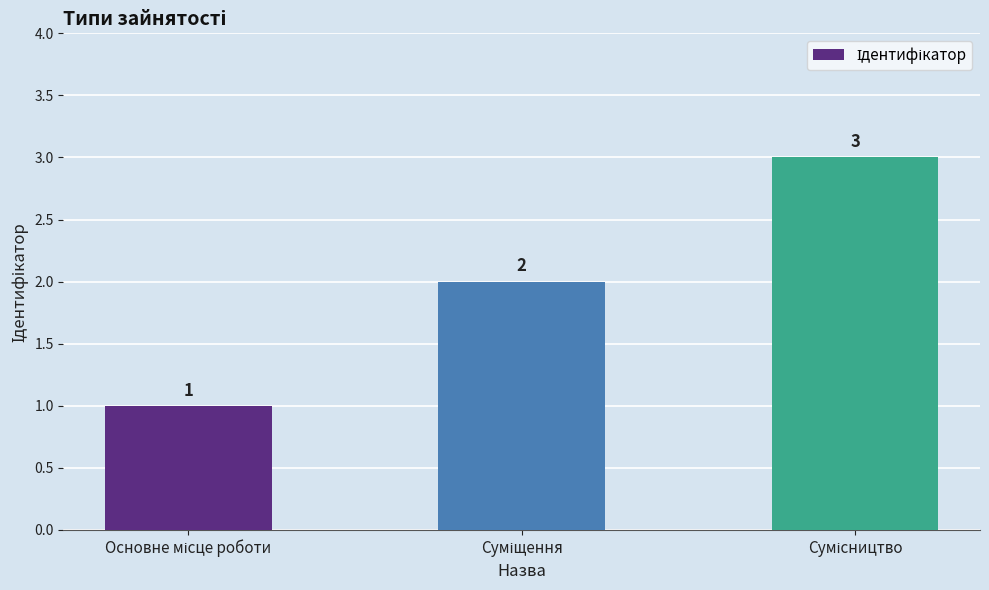

What is the sum of all values?

6